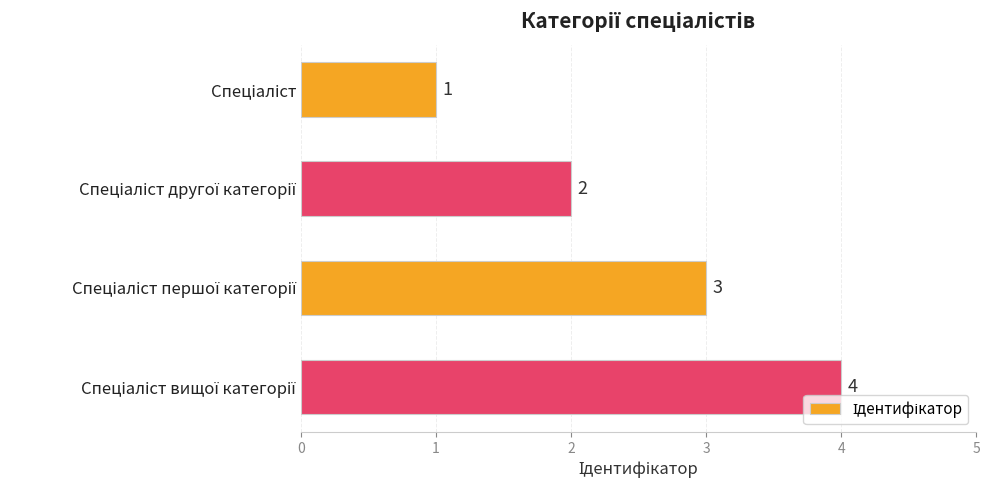

What is the value of the 2nd bar from the top?

2